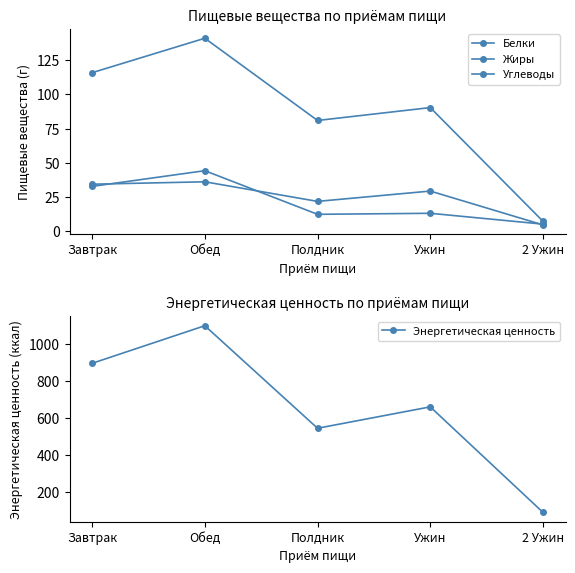

True or false: Углеводы and Энергетическая ценность cross at least once.

False